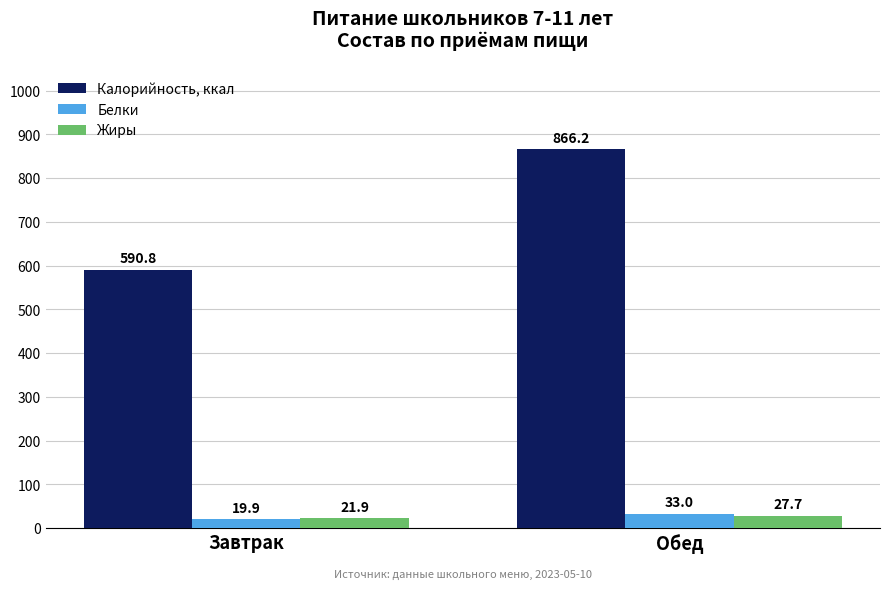

What are all the series names shown in the legend?

Калорийность, ккал, Белки, Жиры